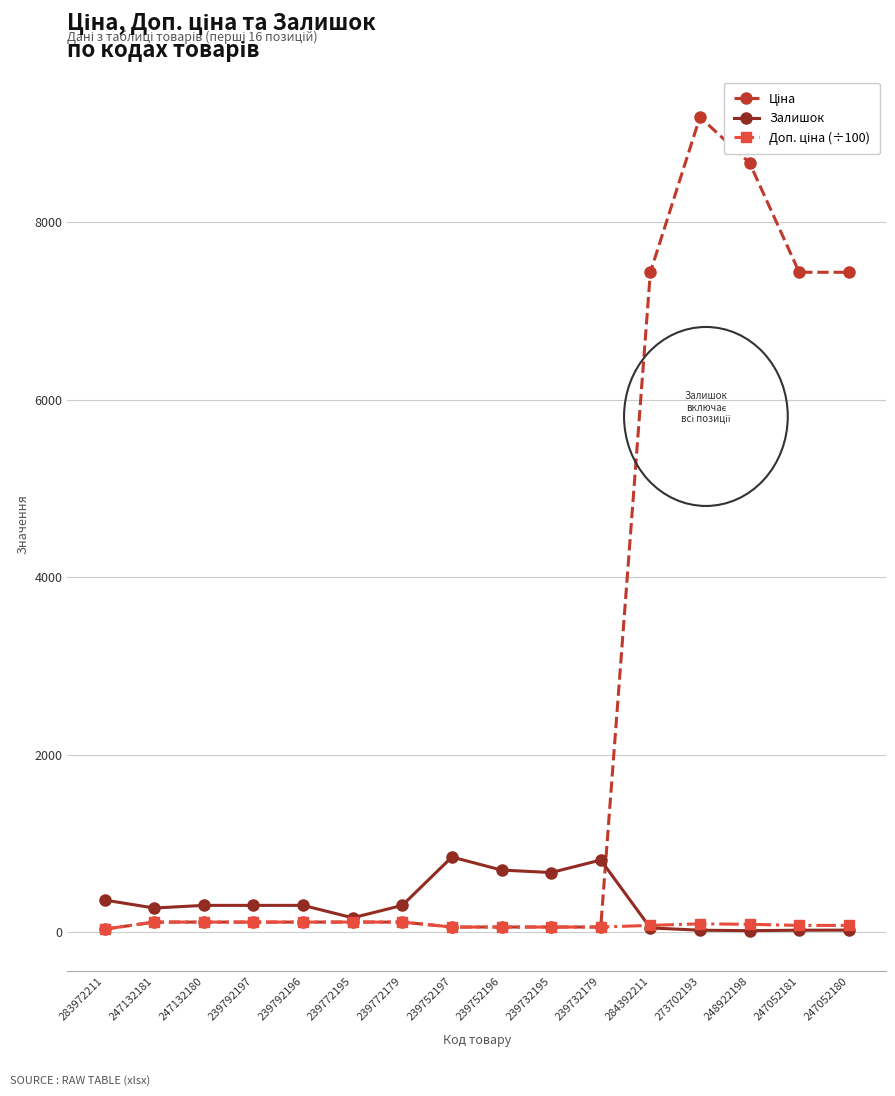

What is the maximum value for Залишок?

845.0